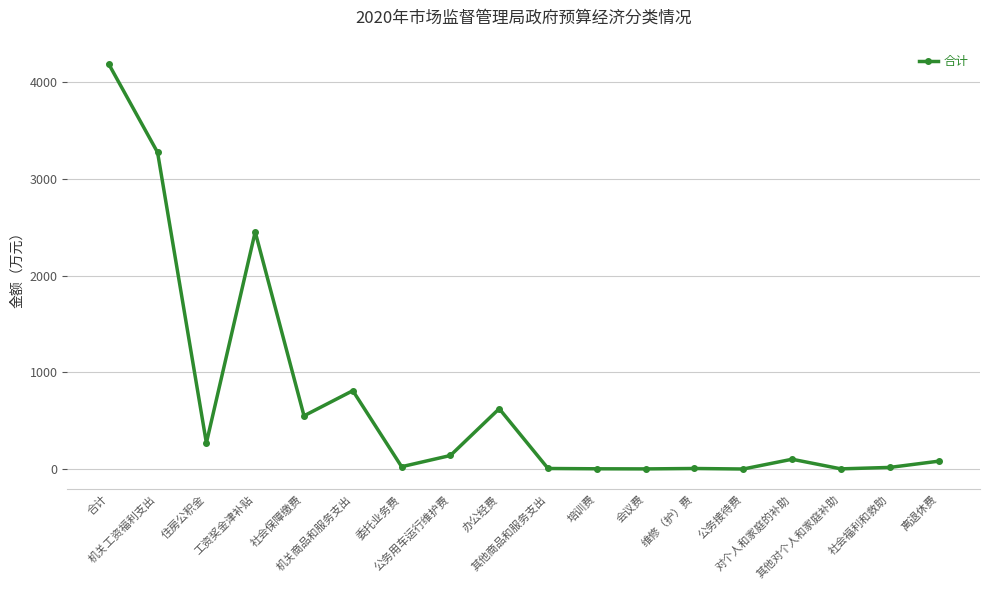

What is the average value?

697.4